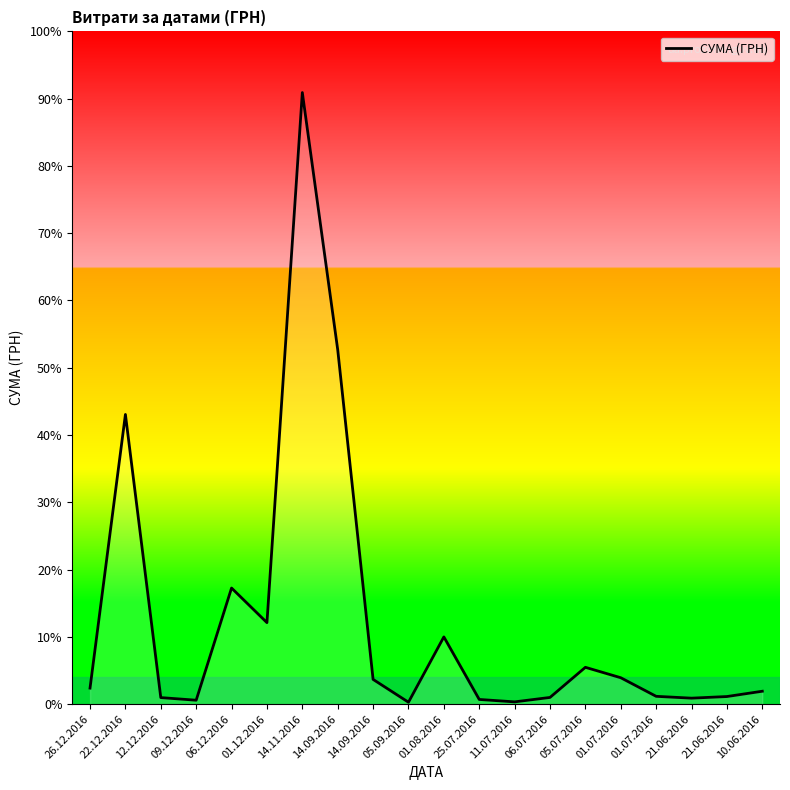

Reading right to left, what are all the values shown in this chart?

10.06.2016=6742.9	21.06.2016=3973.2	21.06.2016=3125.2	01.07.2016=4083.9	01.07.2016=13795.8	05.07.2016=19242.0	06.07.2016=3500.0	11.07.2016=1186.8	25.07.2016=2450.0	01.08.2016=35130.0	05.09.2016=997.0	14.09.2016=12927.0	14.09.2016=185221.2	14.11.2016=319574.0	01.12.2016=42588.0	06.12.2016=60666.6	09.12.2016=2050.0	12.12.2016=3420.0	22.12.2016=151367.0	26.12.2016=8376.9